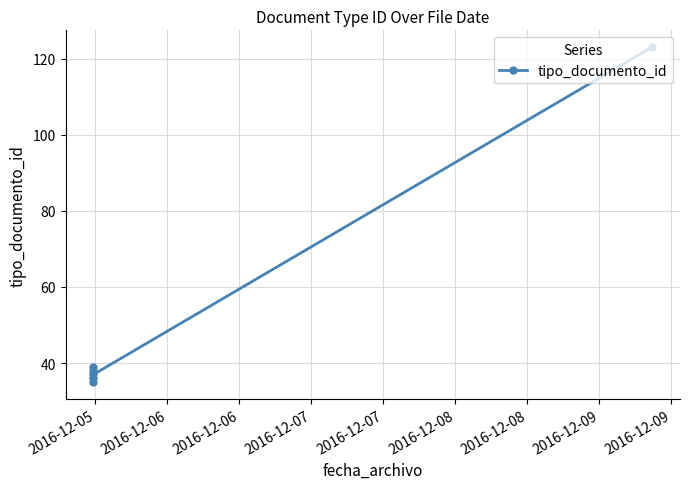

Is it true that the value at 2016-12-05 is 47?

False